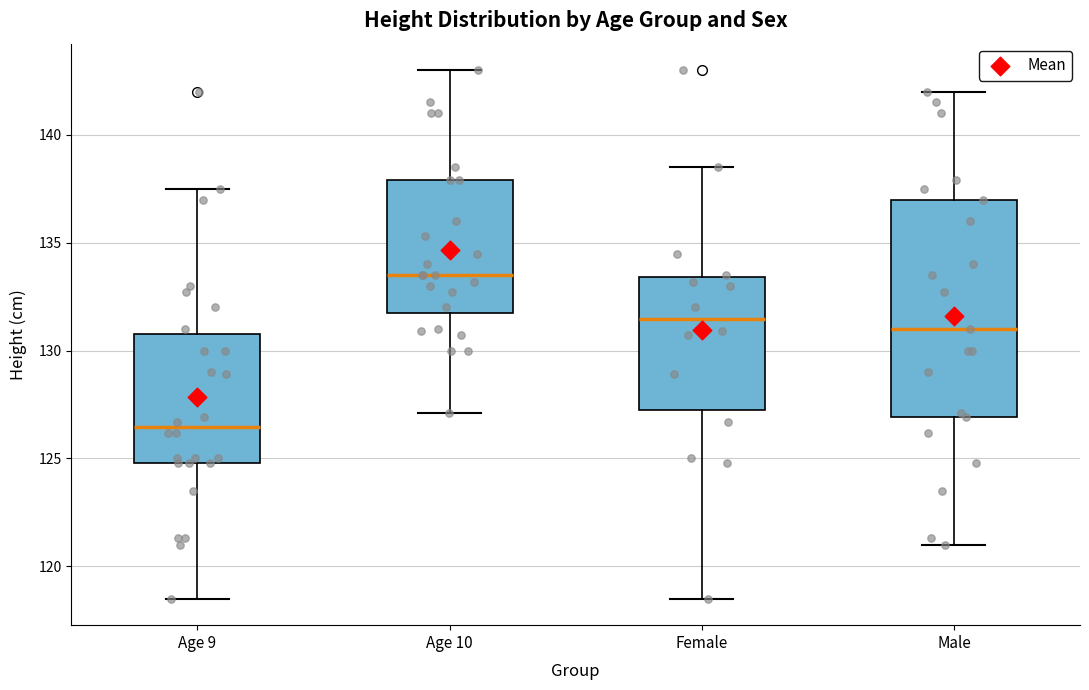

Which box's median line is the highest?

Age 10